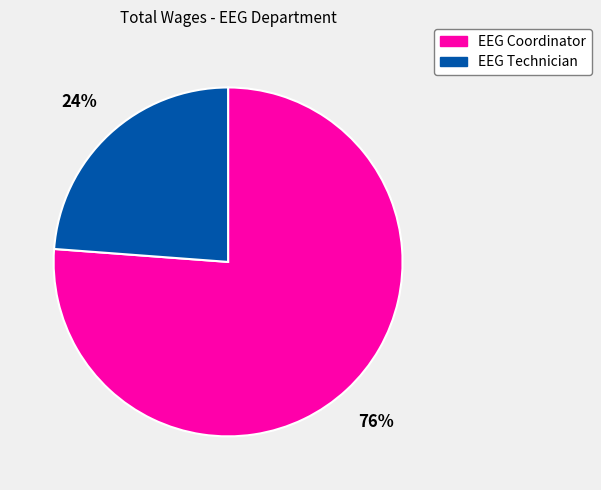

To the nearest percent, what is the combined percentage of EEG Coordinator and EEG Technician?

100%